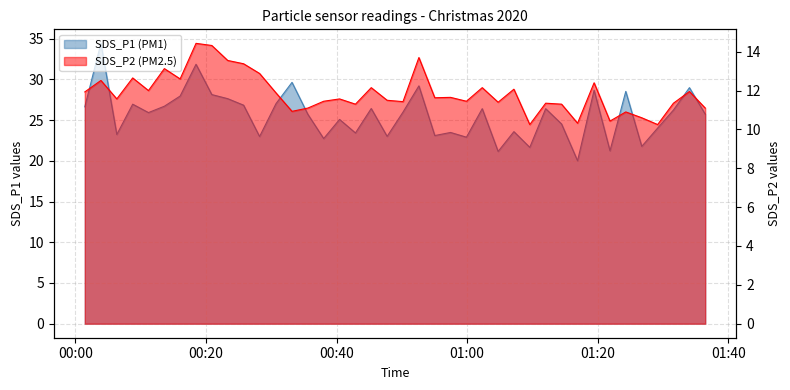

Rank the series by their average value, from highest to lowest.

SDS_P1, SDS_P2